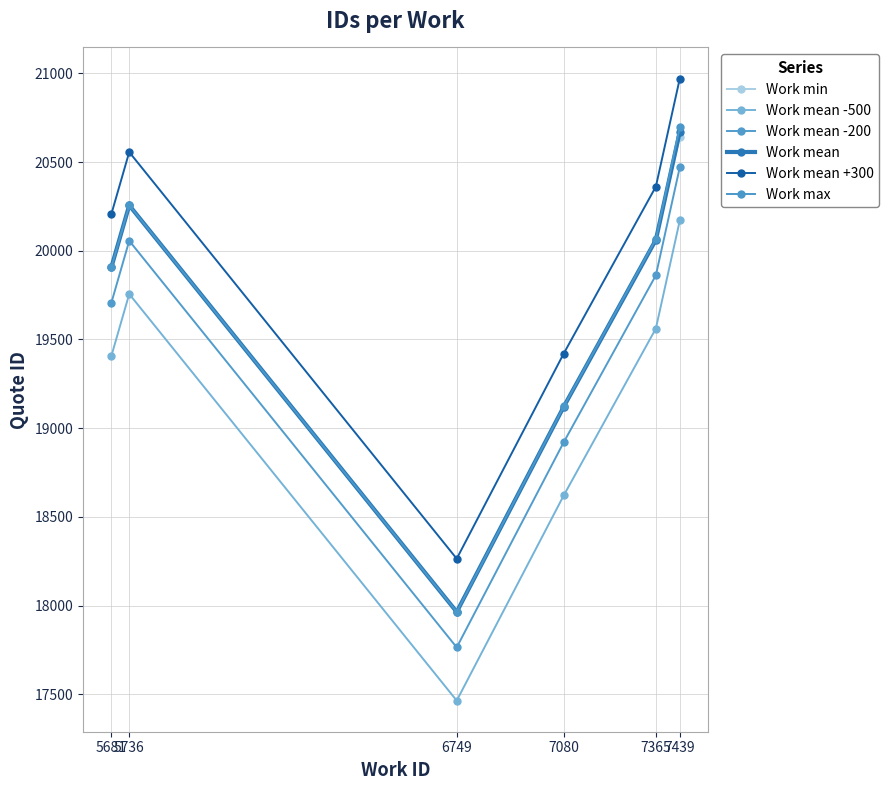

Which label corresponds to the largest value in the chart?

7439